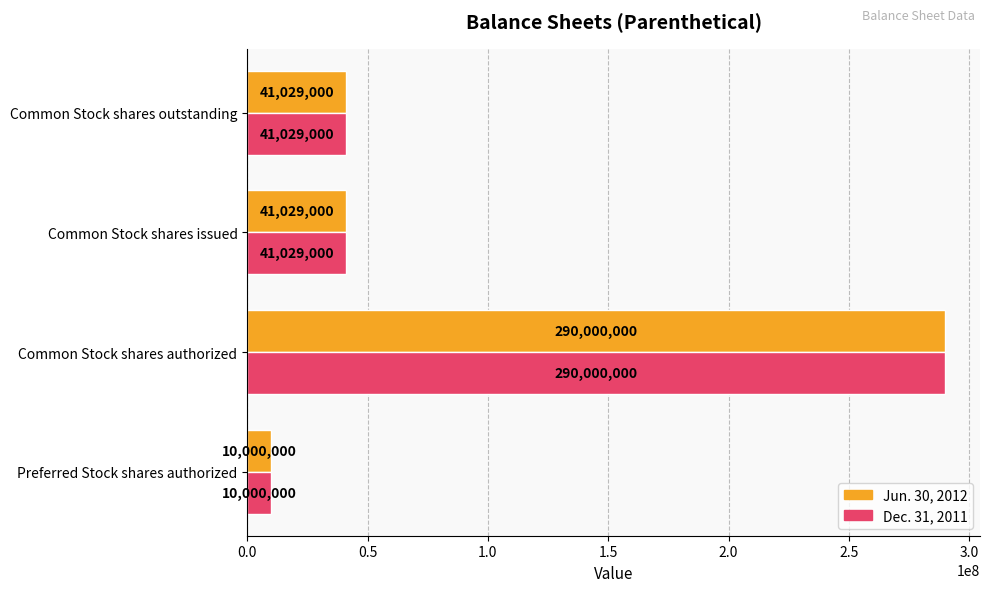

The Jun. 30, 2012 series shows 10000000 at Preferred Stock shares authorized. True or false?

True